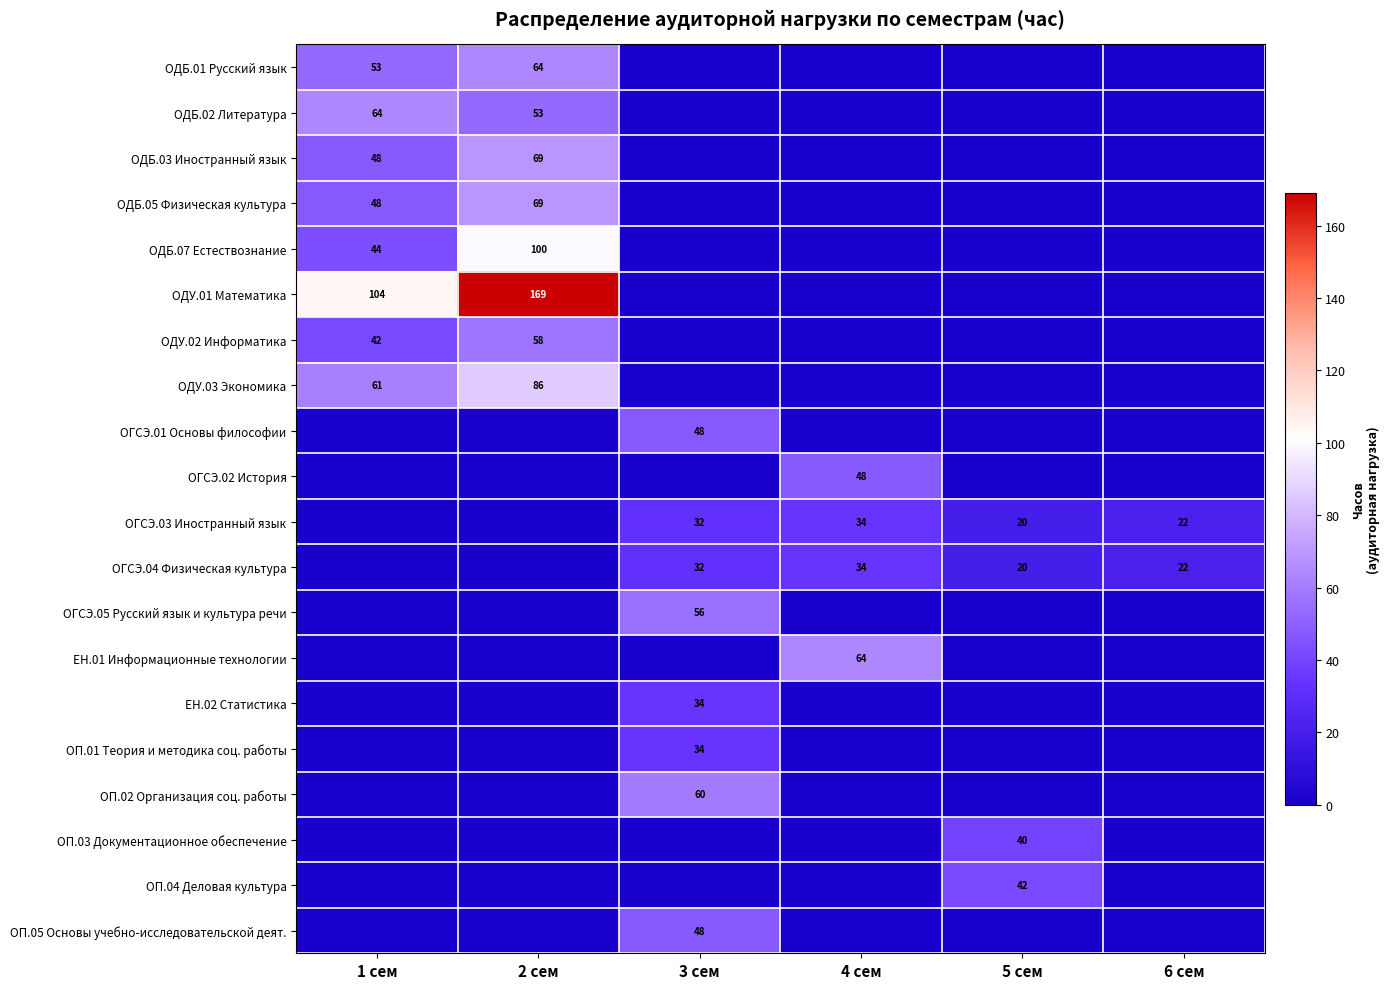

Which series has the largest total across all categories?

ОДУ.01 Математика